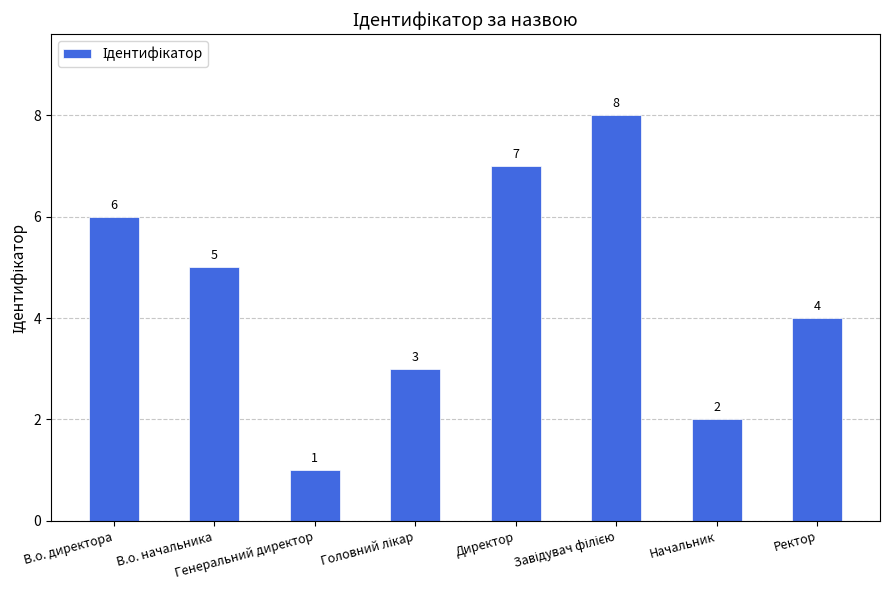

The chart shows a value of 6 at В.о. директора. True or false?

True